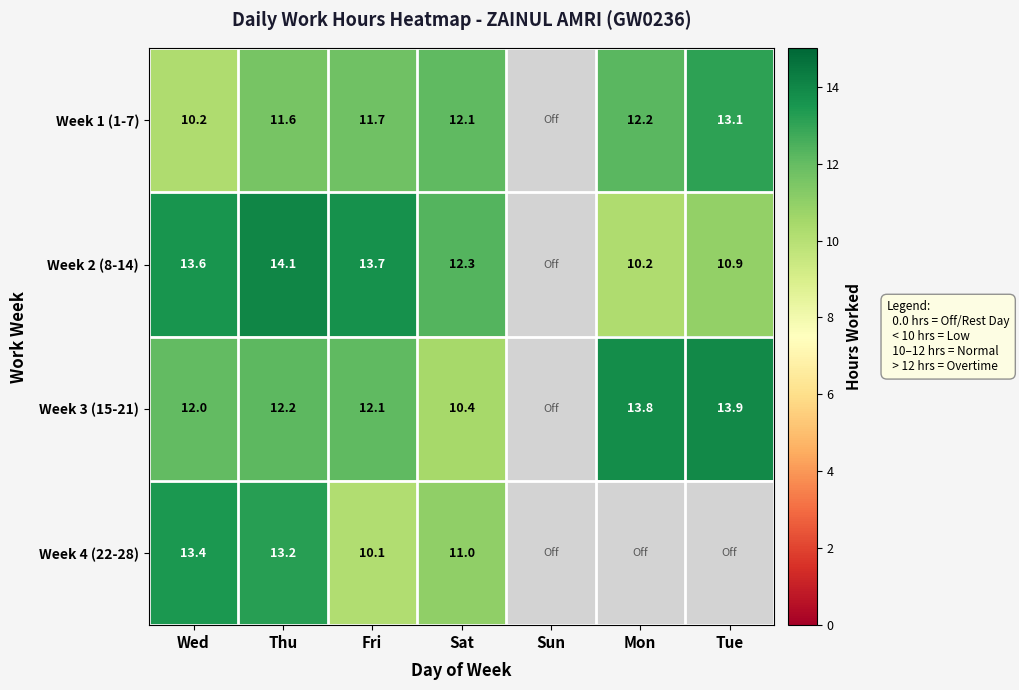

Rank the series at Tue from highest to lowest value.

Week 3 (15-21), Week 1 (1-7), Week 2 (8-14), Week 4 (22-28)